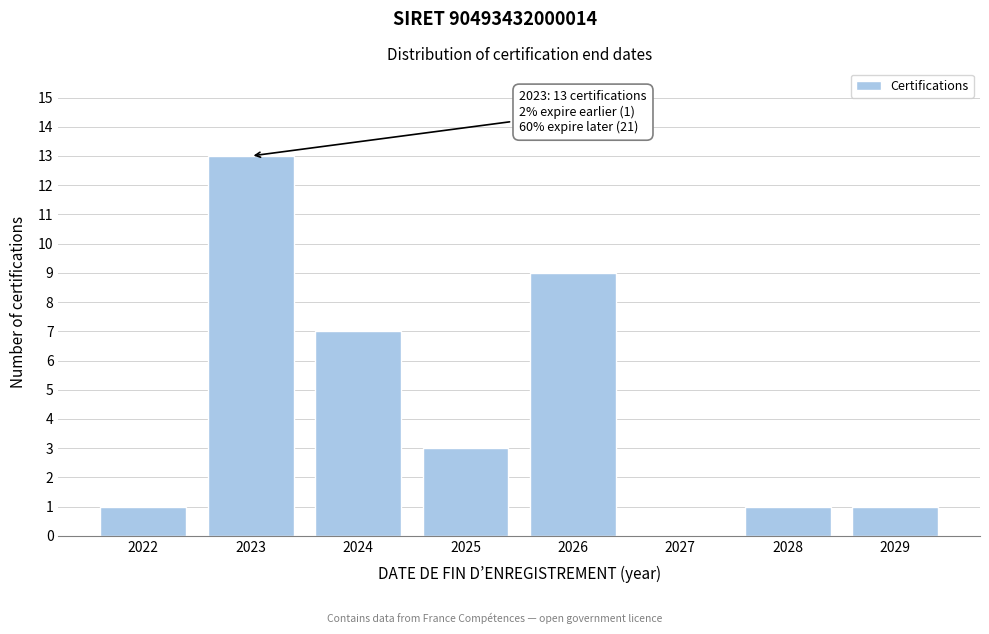

Reading left to right, extract all data points from this chart.

2022=1	2023=13	2024=7	2025=3	2026=9	2027=0	2028=1	2029=1